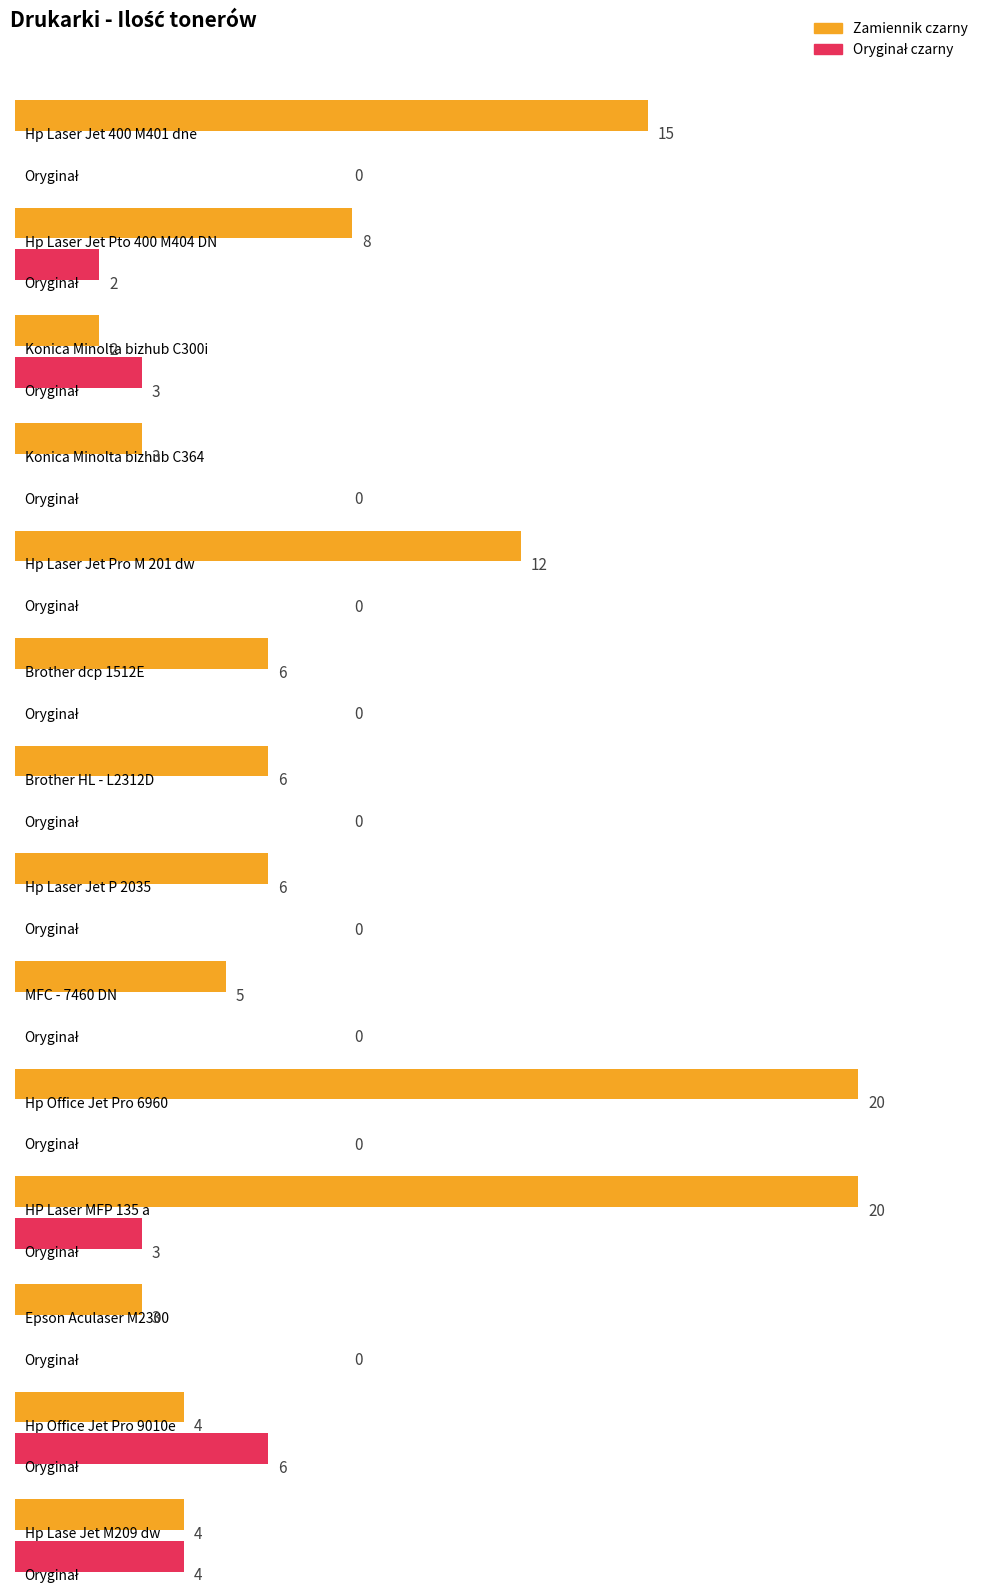

Reading left to right, transcribe all the data shown in this chart.

Ilość tonerów/tuszy zamiennik kolor czarny: 15	8	2	3	12	6	6	6	5	20	20	3	4	4
Ilość tonerów/tuszy oryginał kolor czarny: 0	2	3	0	0	0	0	0	0	0	3	0	6	4